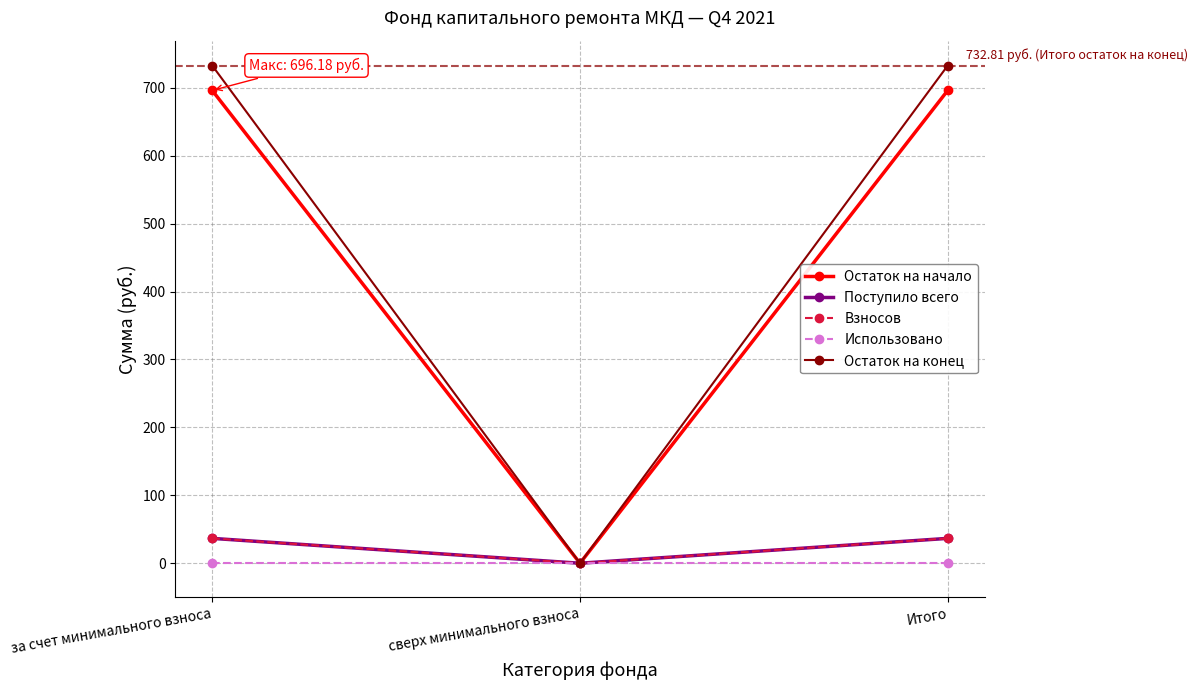

Reading right to left, what are all the values shown in this chart?

Остаток на начало: 696.2	0.0	696.2
Поступило всего: 36.6	0.0	36.6
Взносов: 36.6	0.0	36.6
Использовано: 0.0	0.0	0.0
Остаток на конец: 732.8	0.0	732.8